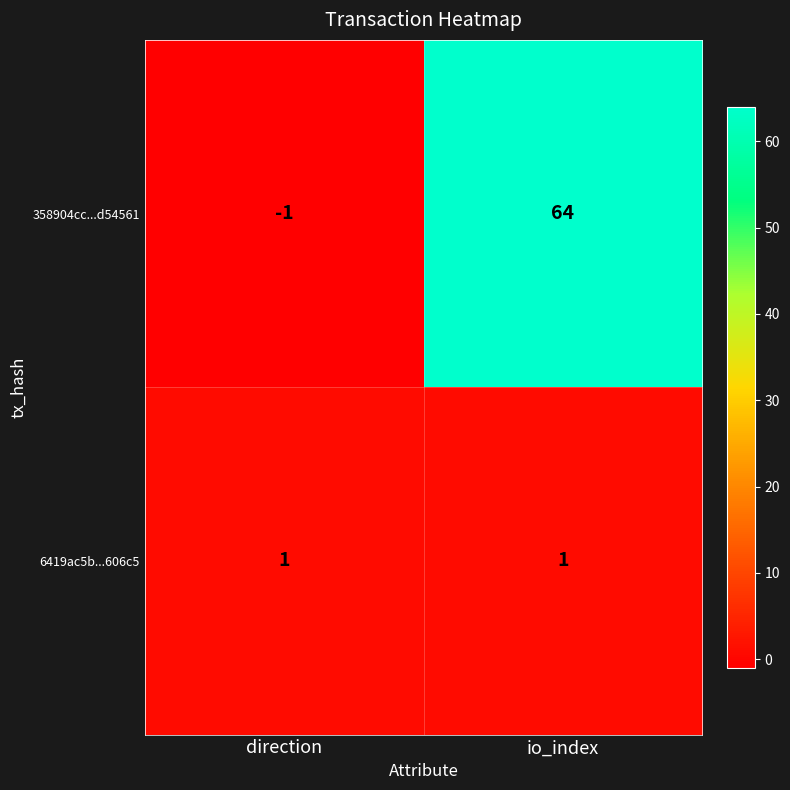

How many positive values does the 358904cc...d54561 series have?

1